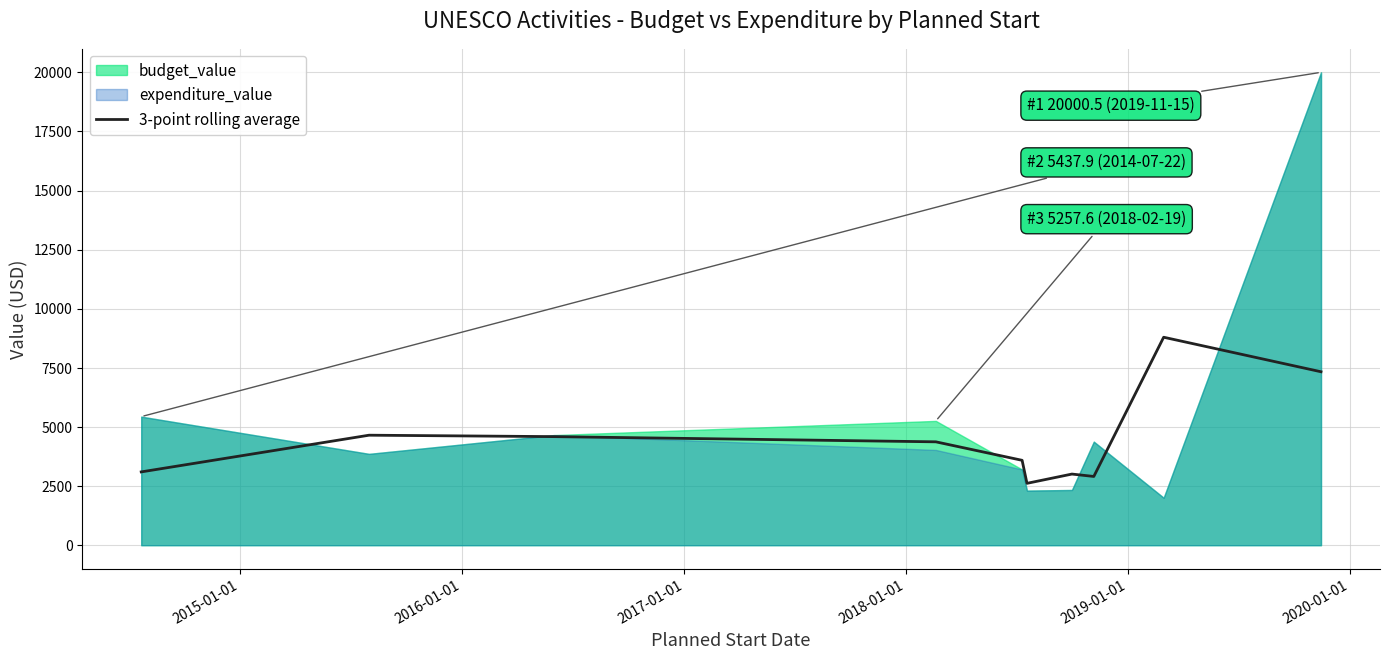

What is the maximum value for 3-point rolling average?

8796.0